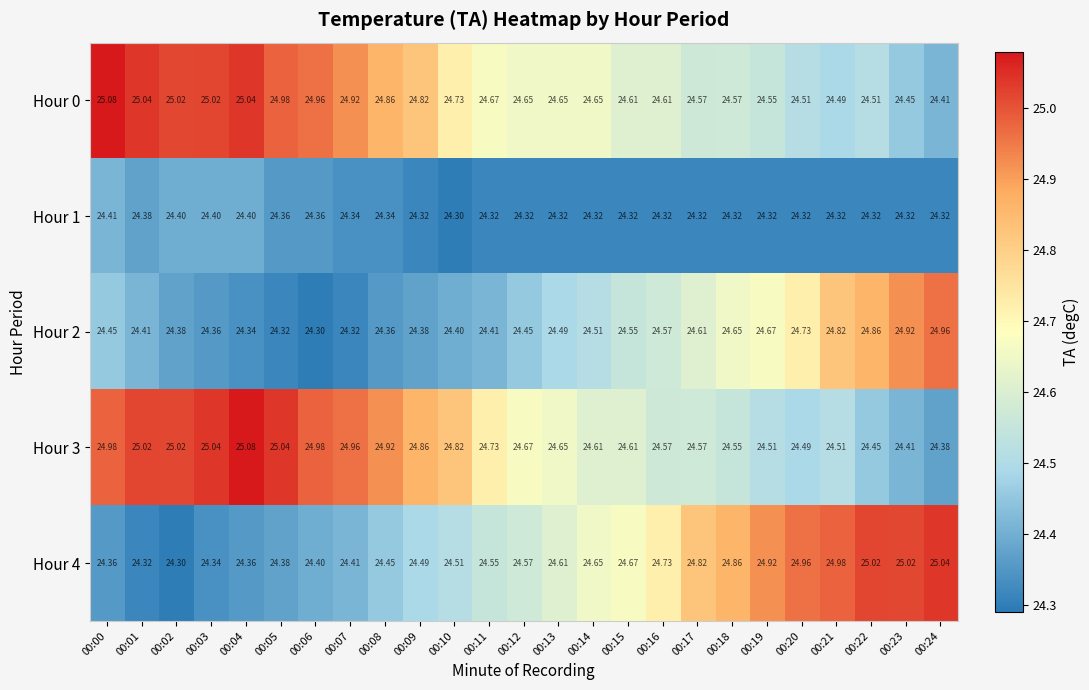

How many series are shown in this chart?

5